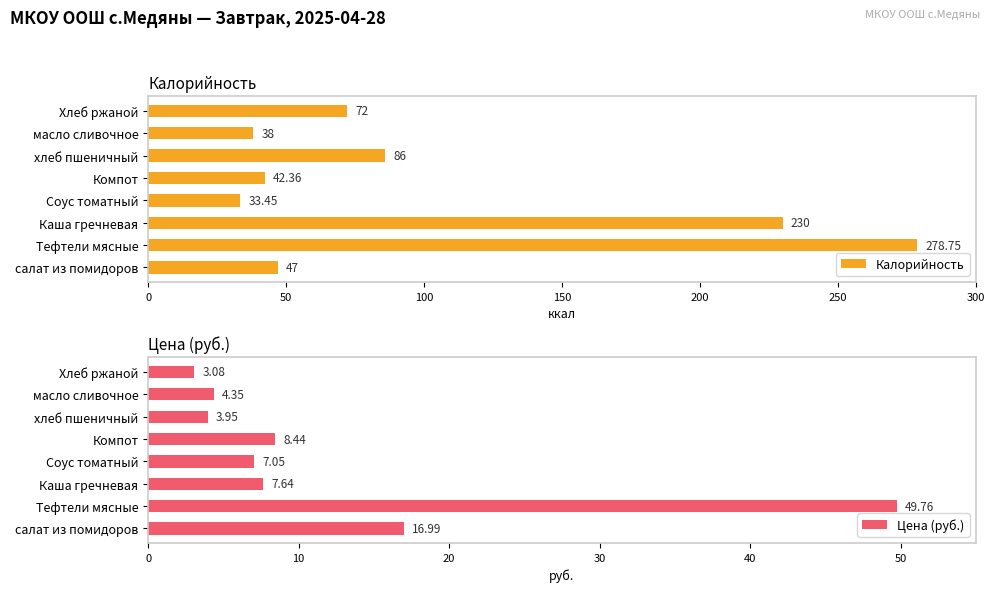

Reading left to right, what are all the values shown in this chart?

Калорийность: 47.0	278.8	230.0	33.5	42.4	86.0	38.0	72.0
Цена (руб.): 17.0	49.8	7.6	7.0	8.4	4.0	4.3	3.1